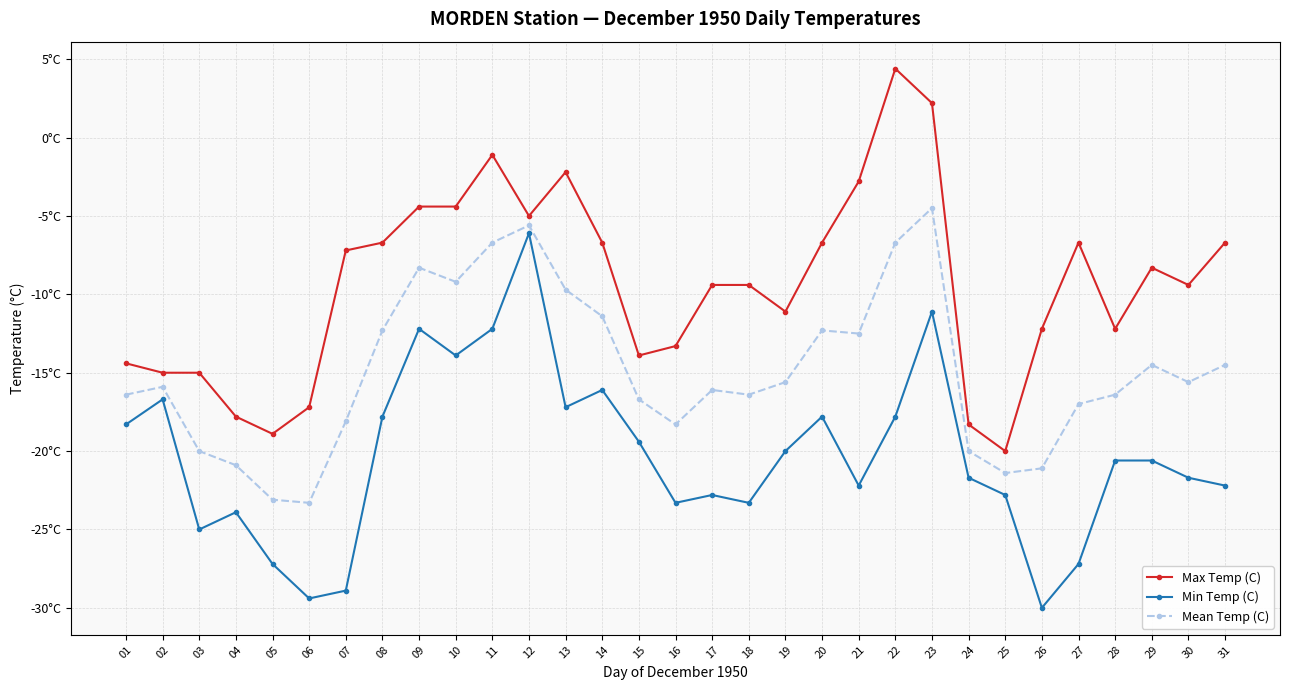

What is the average value of the Min Temp (C) series?

-20.3